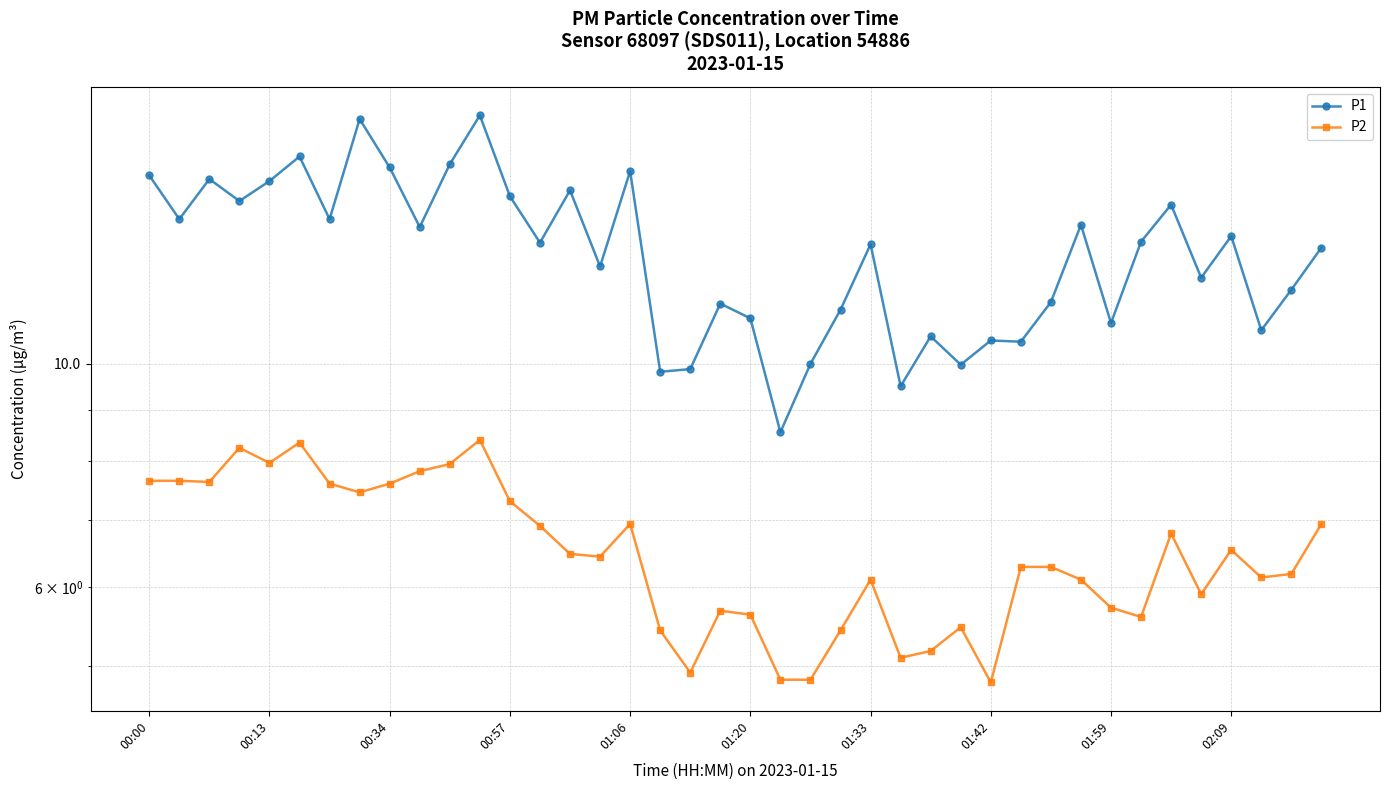

What is the smallest value displayed?

4.8